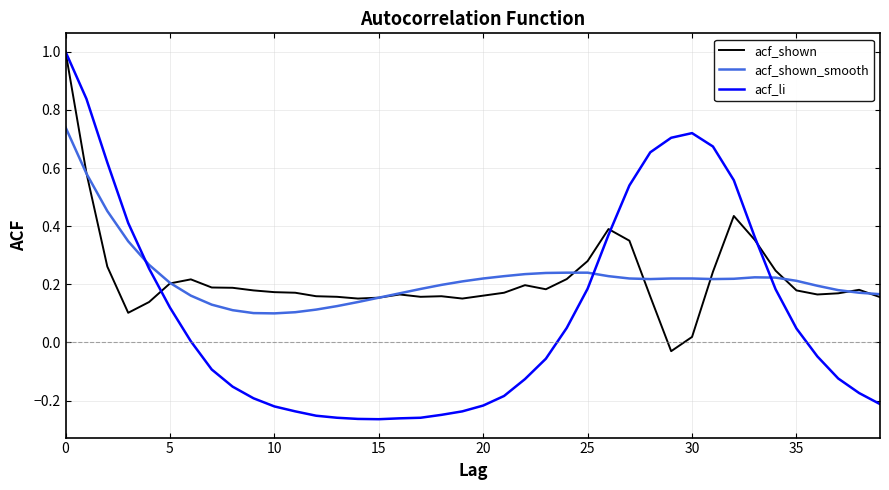

Which series has the largest range (max minus min)?

acf_li